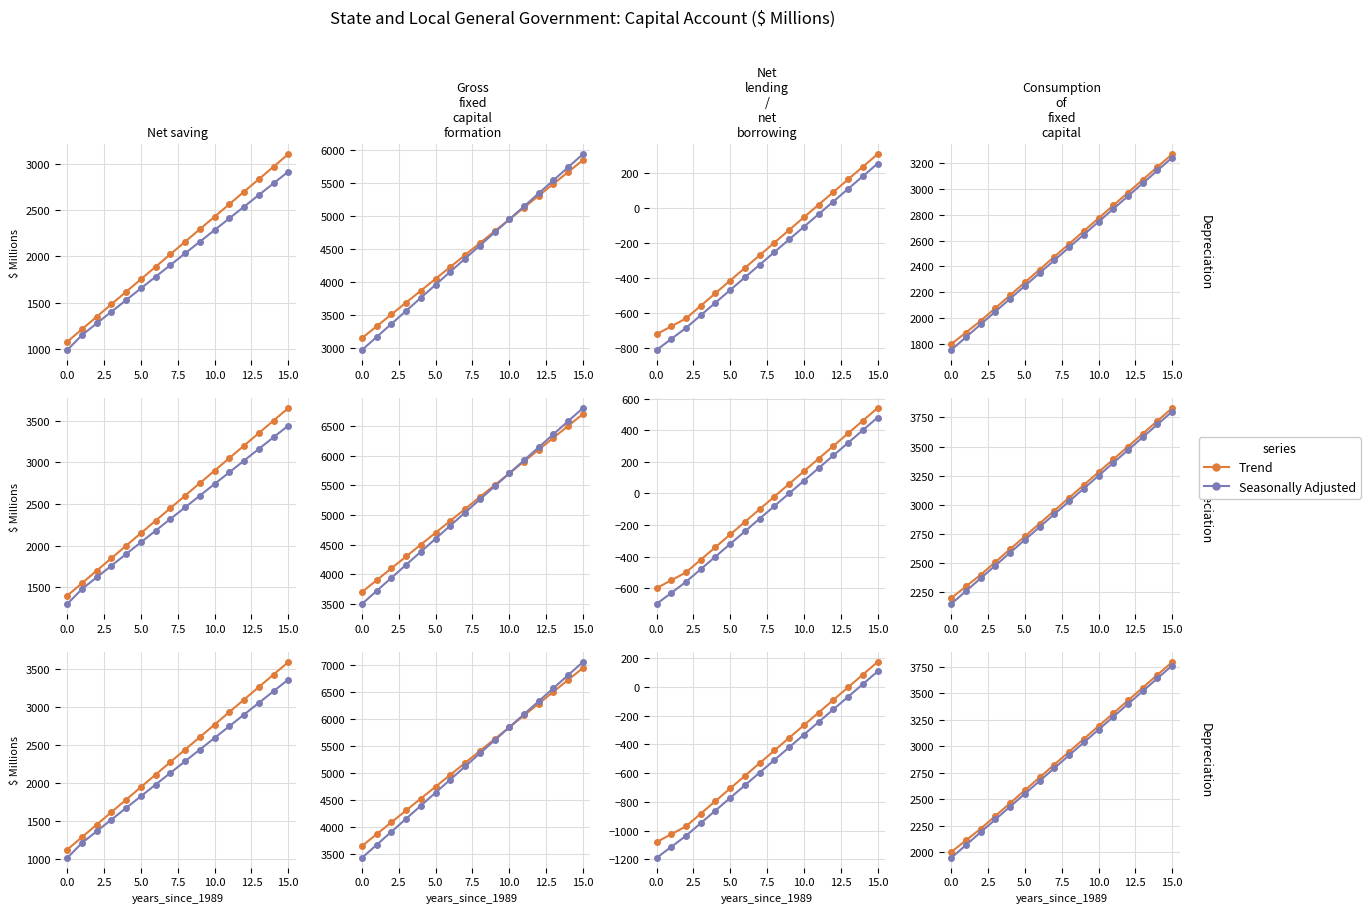

What is the difference between the maximum and minimum values in the Trend series?

1793.0